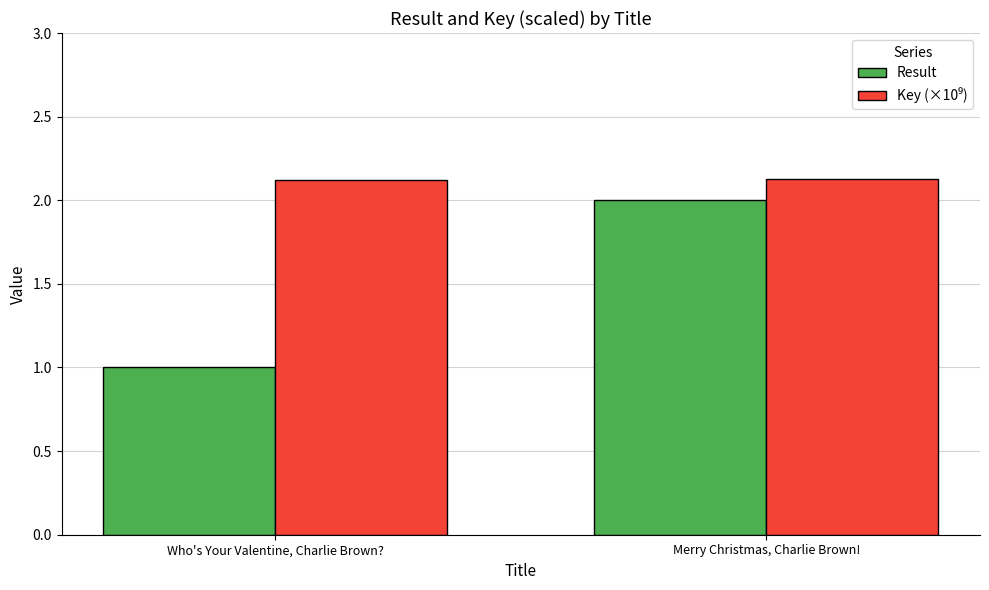

What is the sum of the Result values at Who's Your Valentine, Charlie Brown? and Merry Christmas, Charlie Brown!?

3.0